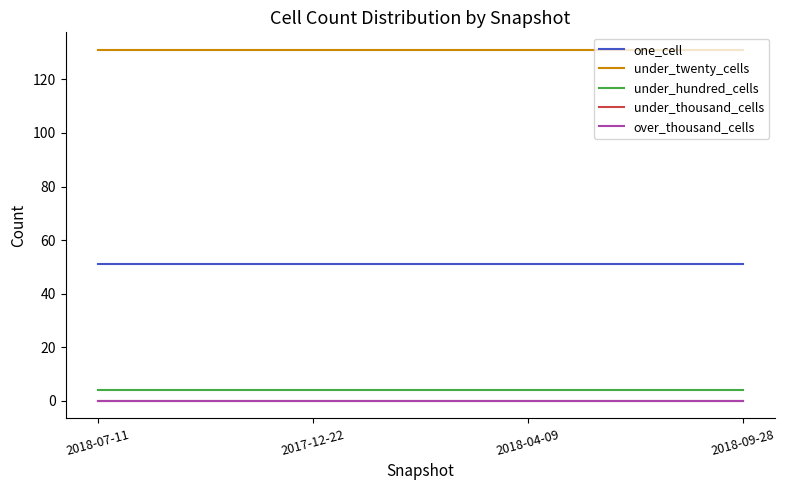

Is this an area chart (filled region under the line)?

No